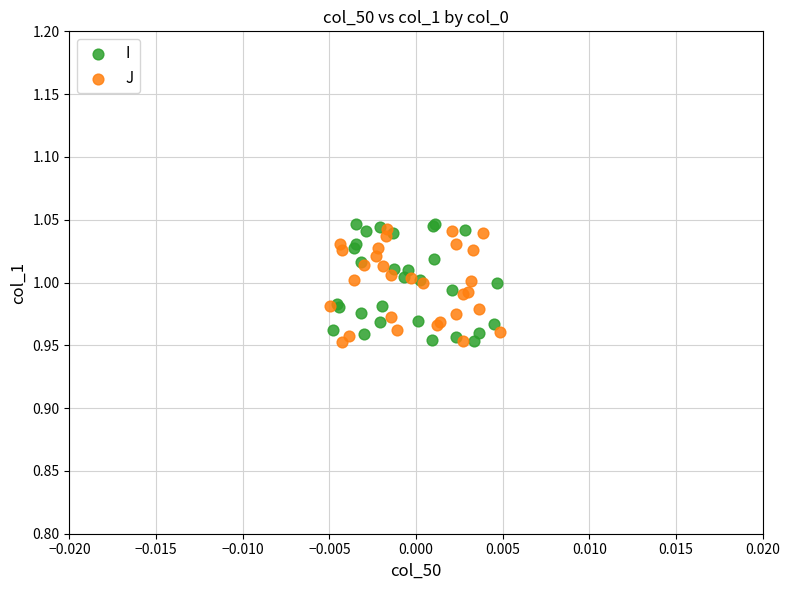

Which series has the widest spread of Y values?

I